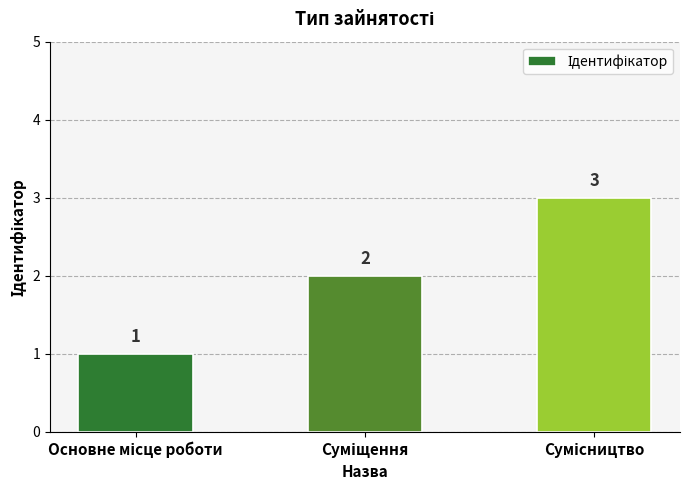

How many values are between 1 and 3?

3